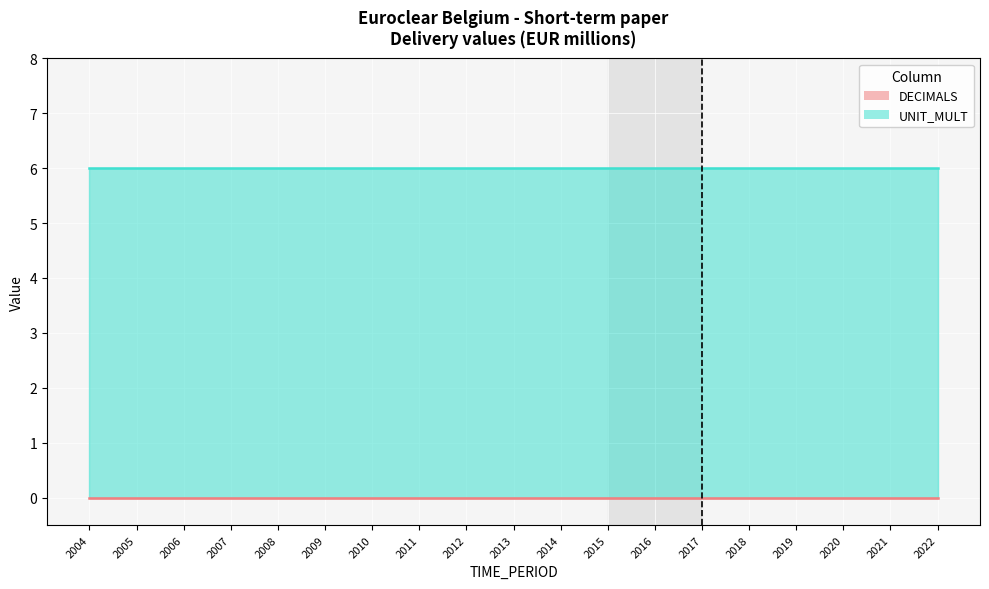

True or false: DECIMALS and UNIT_MULT intersect in this chart.

False